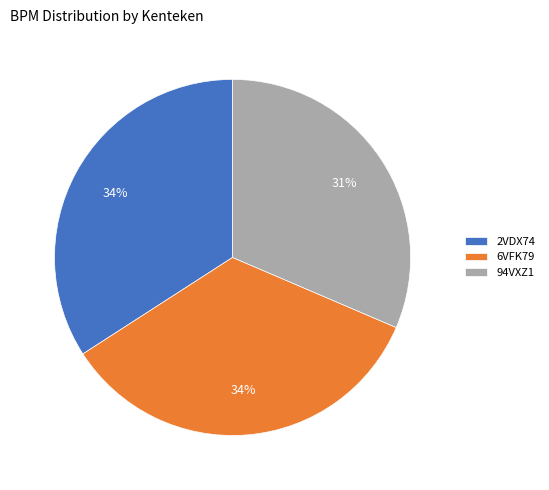

Is it true that 94VXZ1 is 39% of the pie?

False